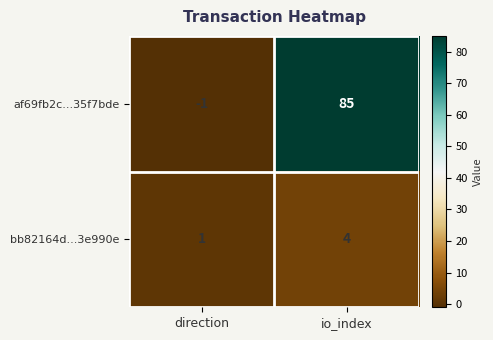

At which category is the sum across all series the highest?

io_index